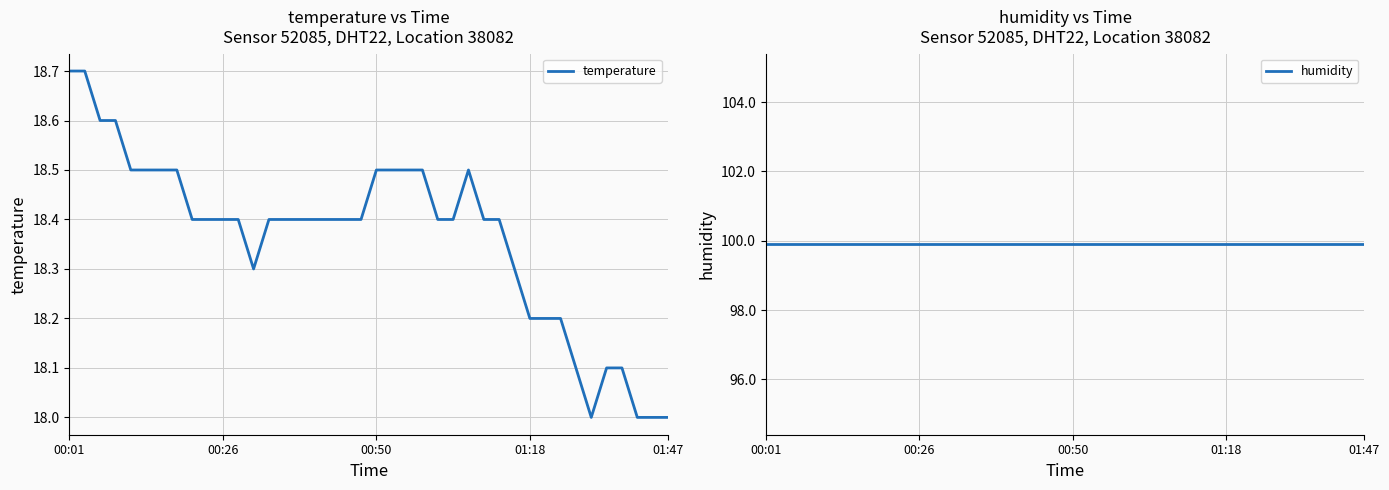

Is the value of temperature at 19 greater than the value of humidity at 22?

No